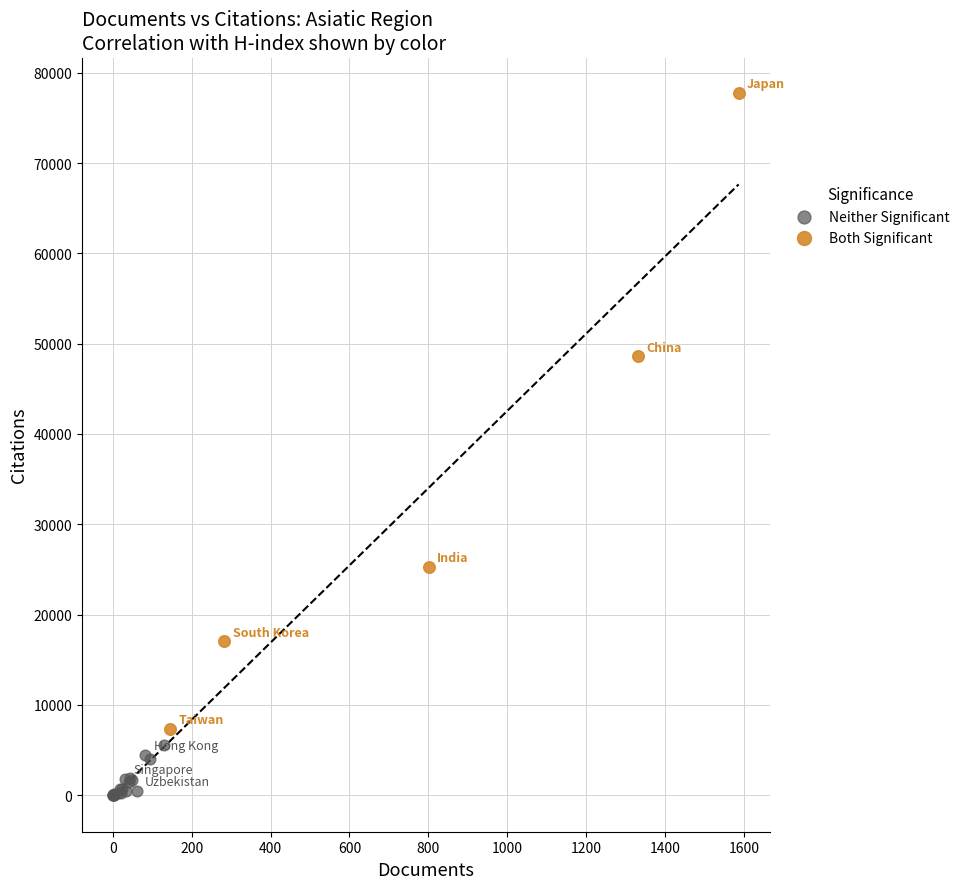

Which series contains the lowest Y value?

Neither Significant